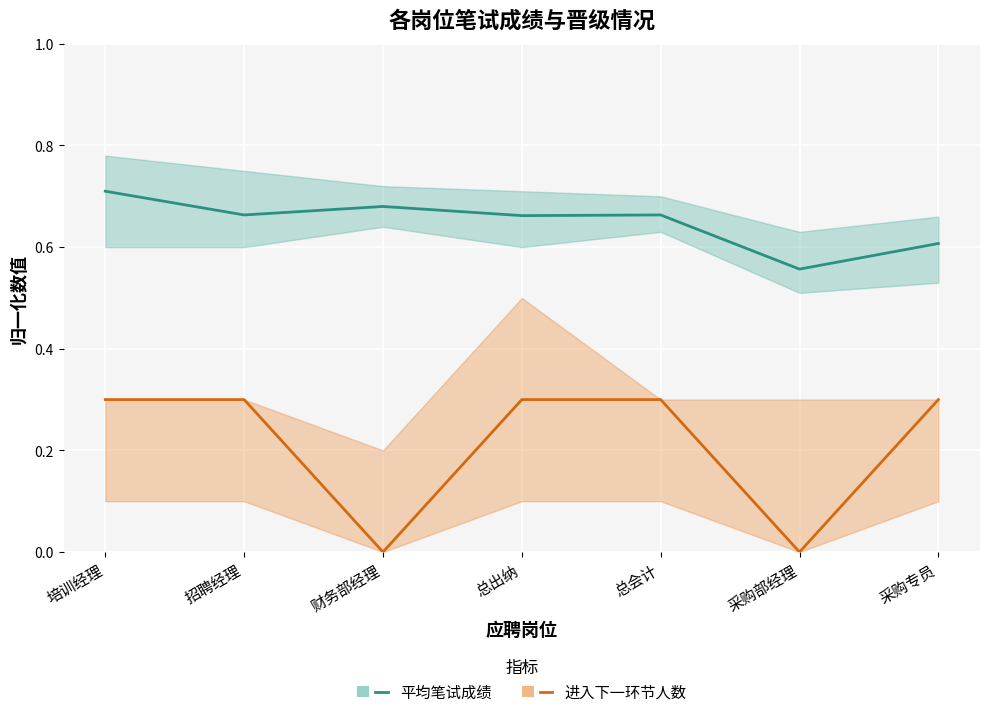

Rank the series at 总出纳 from lowest to highest value.

进入下一环节人数(归一化), 平均笔试成绩(归一化)